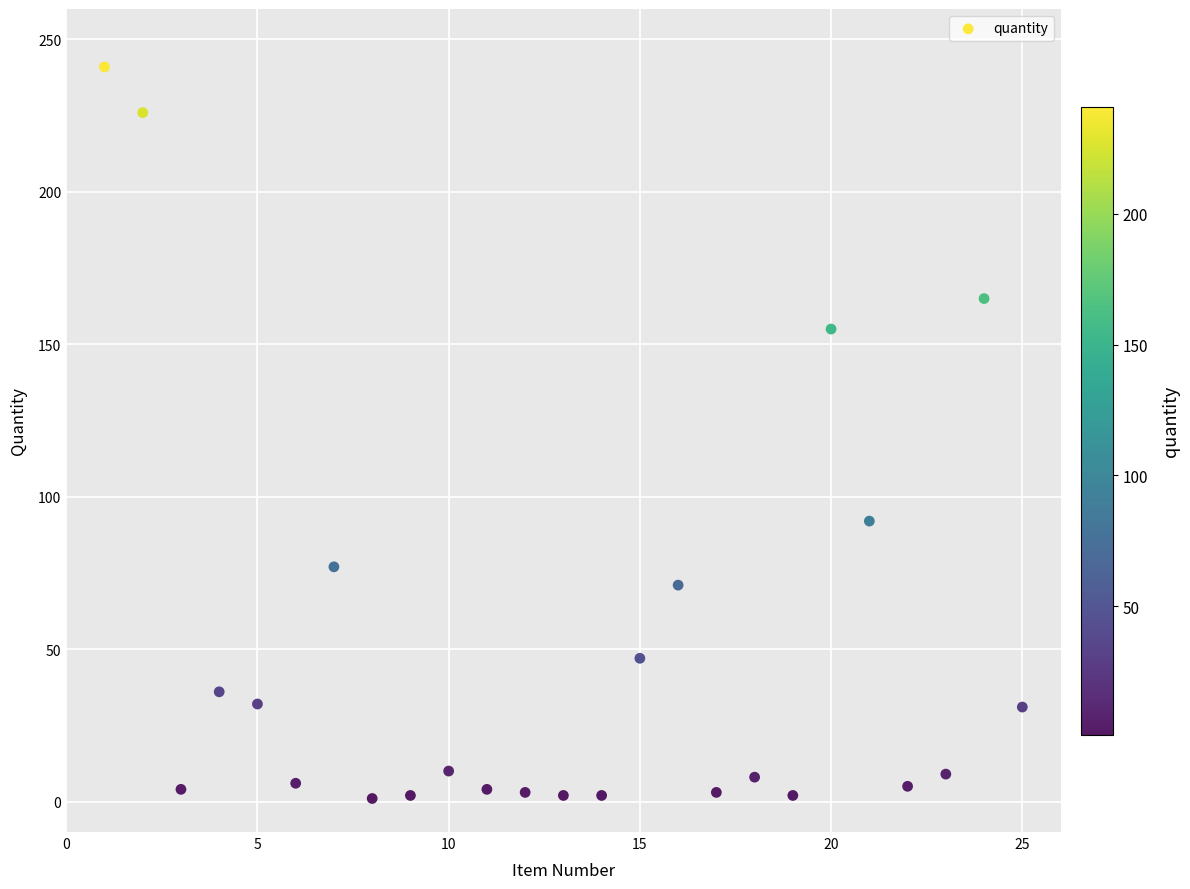

What Y value in the scatter plot is closest to 121?

92